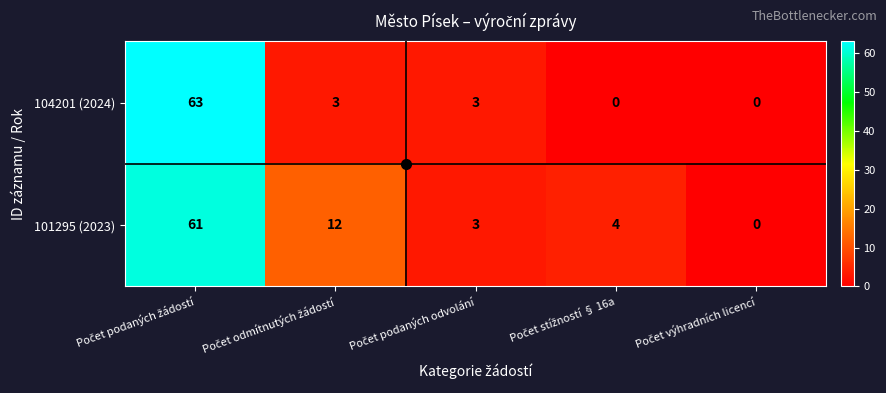

At how many categories does at least one series exceed 1?

4